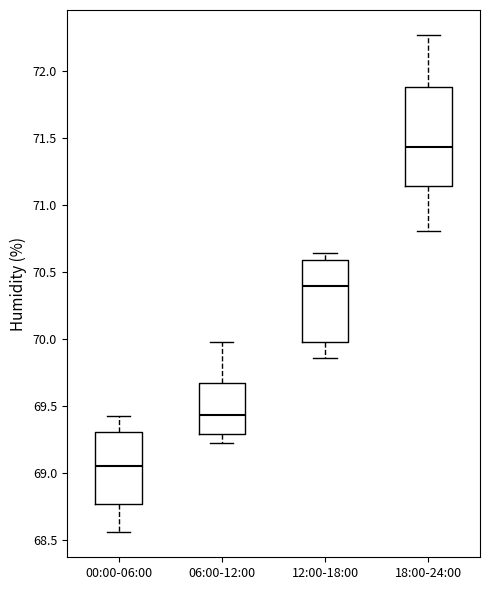

Reading left to right, read every box against the y-axis: the position of its median line, the range the box covers, and the ends of its whiskers. The values are not printed on the chart, so give them approximately, as read against the axis.

00:00-06:00: median 69.05, box 68.80 to 69.30, whiskers 68.55 to 69.45
06:00-12:00: median 69.45, box 69.30 to 69.70, whiskers 69.25 to 70.00
12:00-18:00: median 70.40, box 70.00 to 70.60, whiskers 69.85 to 70.65
18:00-24:00: median 71.45, box 71.15 to 71.90, whiskers 70.80 to 72.25